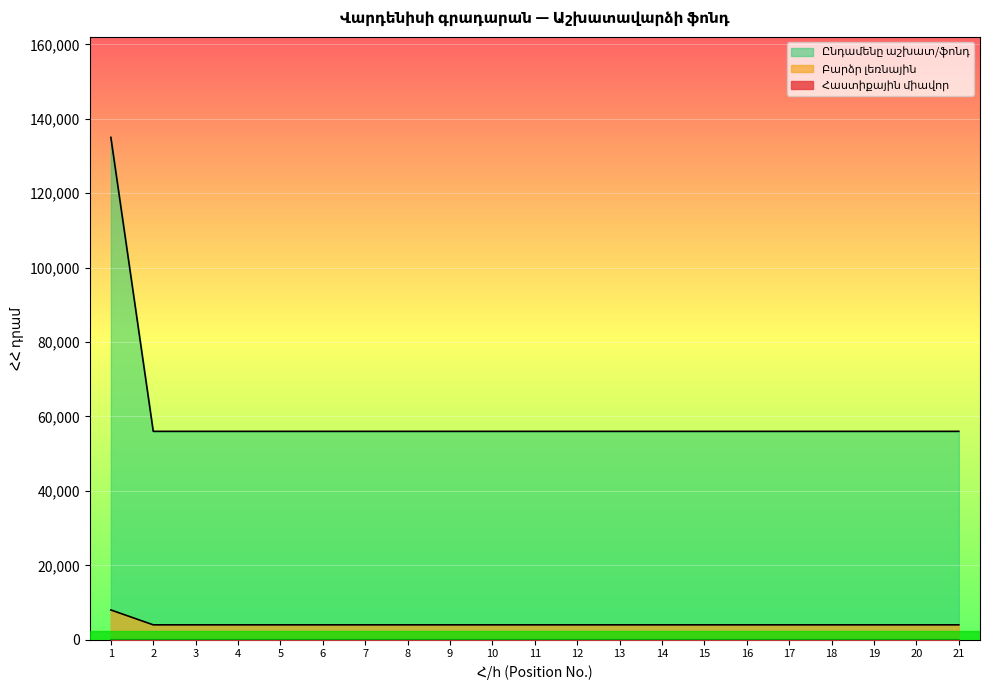

What is the difference between the maximum and minimum values in the Հաստիքային միավոր series?

79000.0